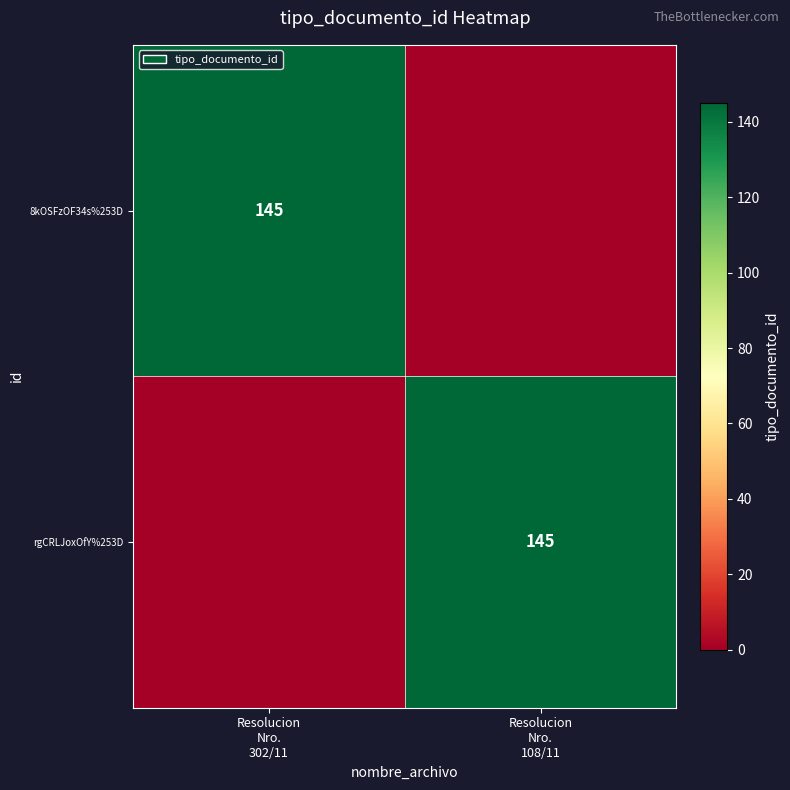

How many values in rgCRLJoxOfY%253D are above zero?

1